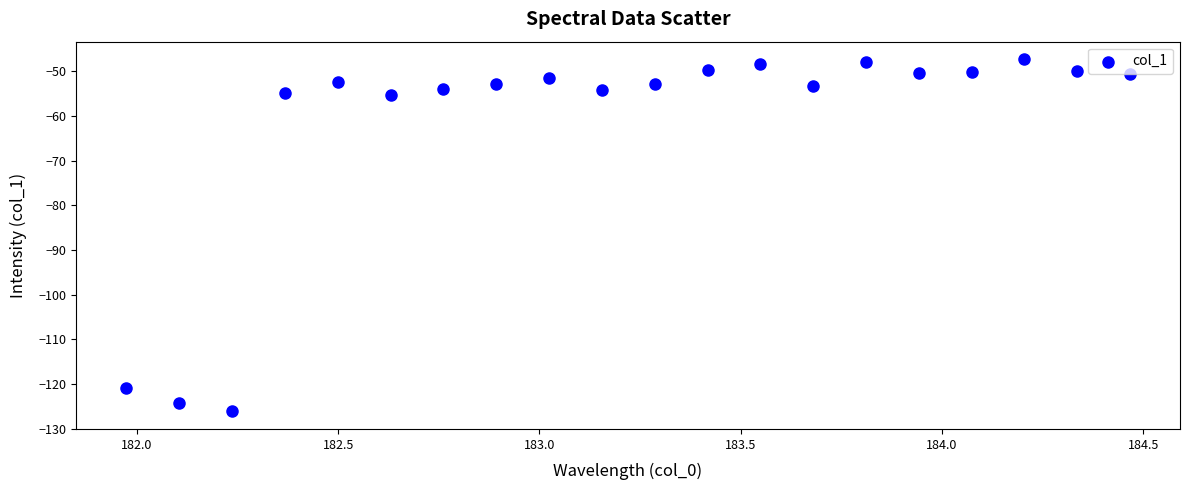

What is the range of Y values (max minus min)?

78.8